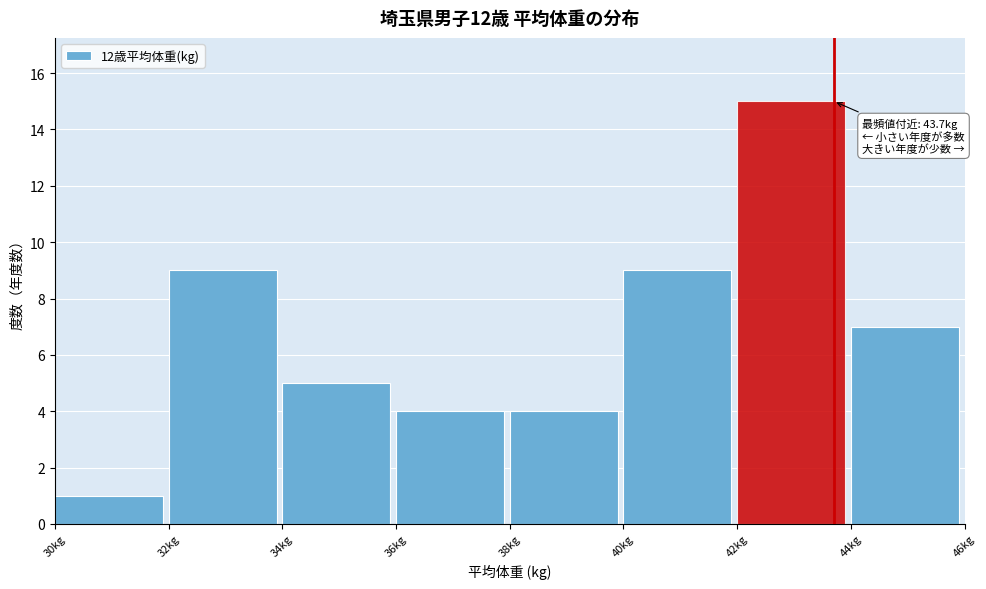

Which range on the x-axis has the tallest bar?

42 to 44